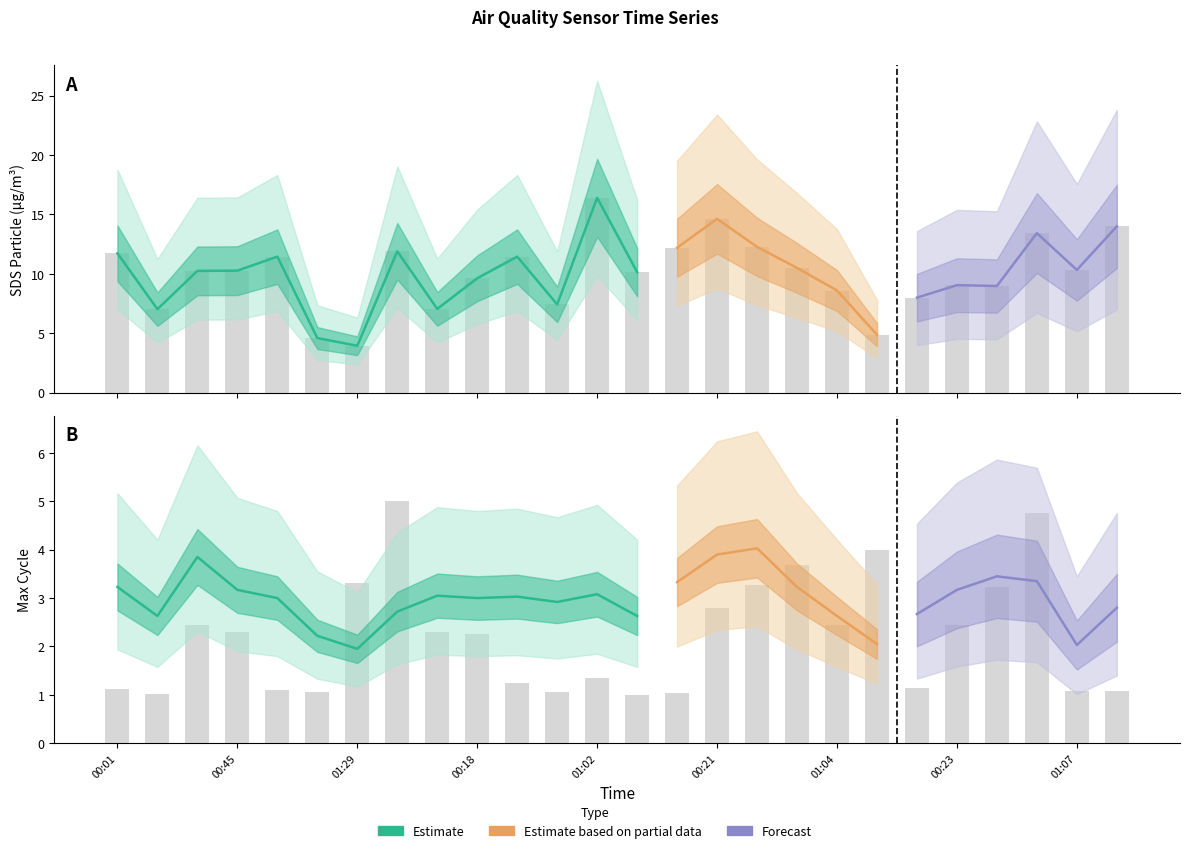

What is the label of the 20th bar from the right?

01:29